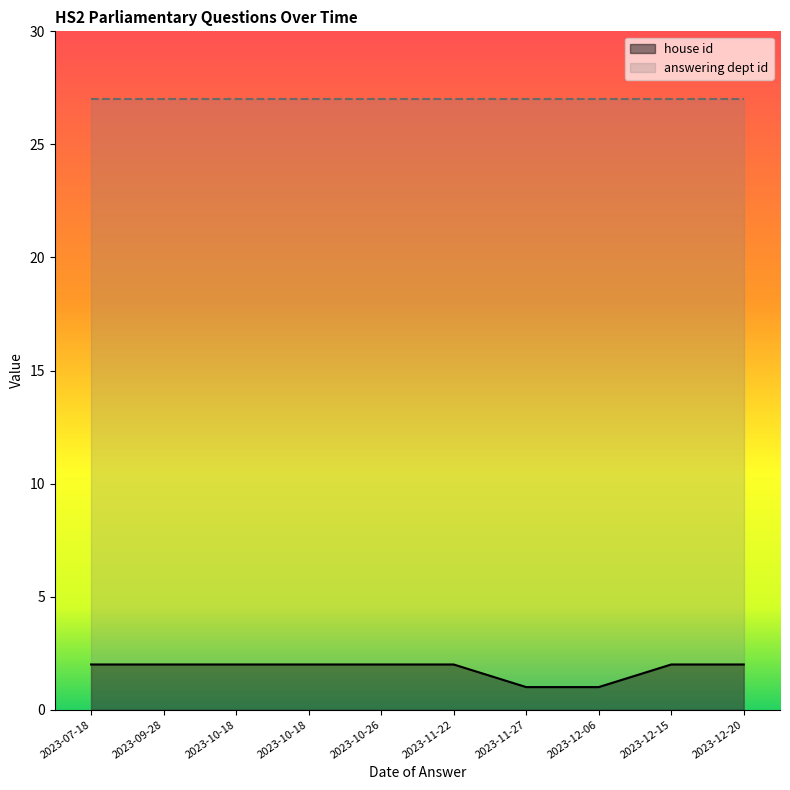

True or false: the data shows 1 at 2023-12-06.

False